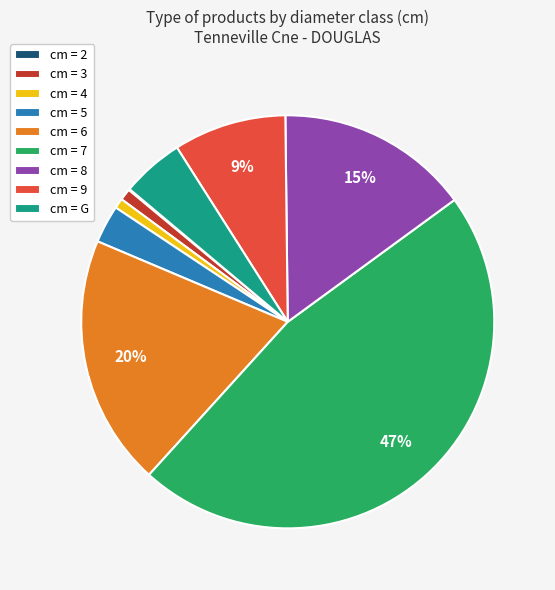

What percentage is the cm = 9 slice, to the nearest percent?

9%